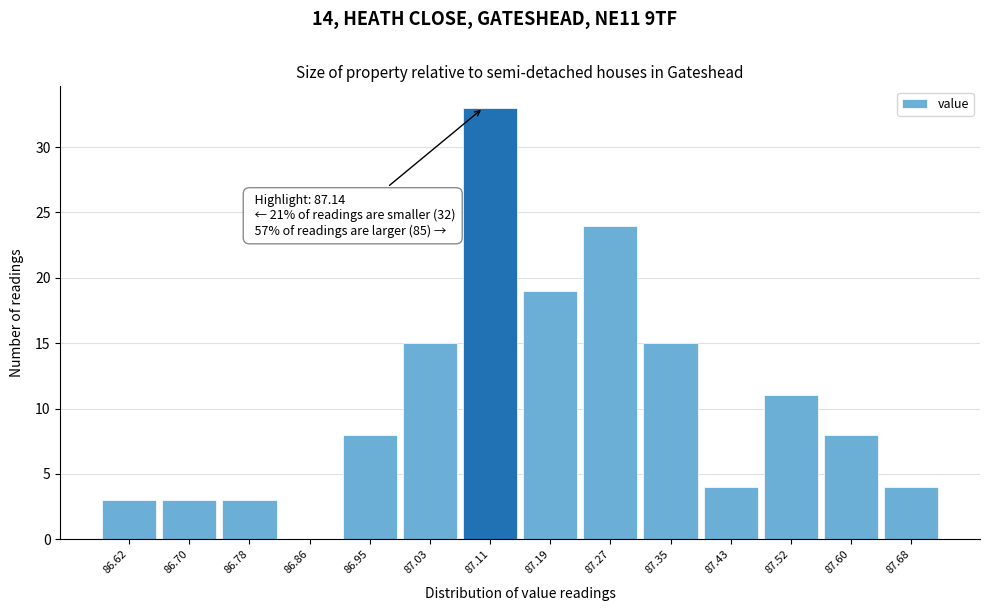

Reading left to right, transcribe all the data shown in this chart.

86.62=3	86.70=3	86.78=3	86.86=0	86.95=8	87.03=15	87.11=33	87.19=19	87.27=24	87.35=15	87.43=4	87.52=11	87.60=8	87.68=4